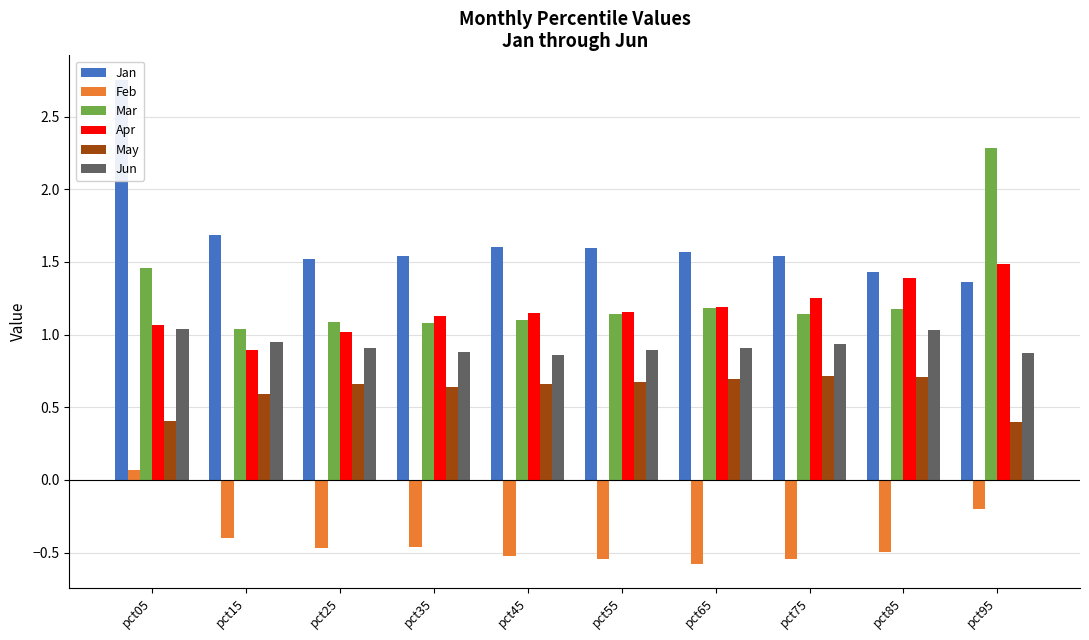

Which series has the largest range (max minus min)?

Jan